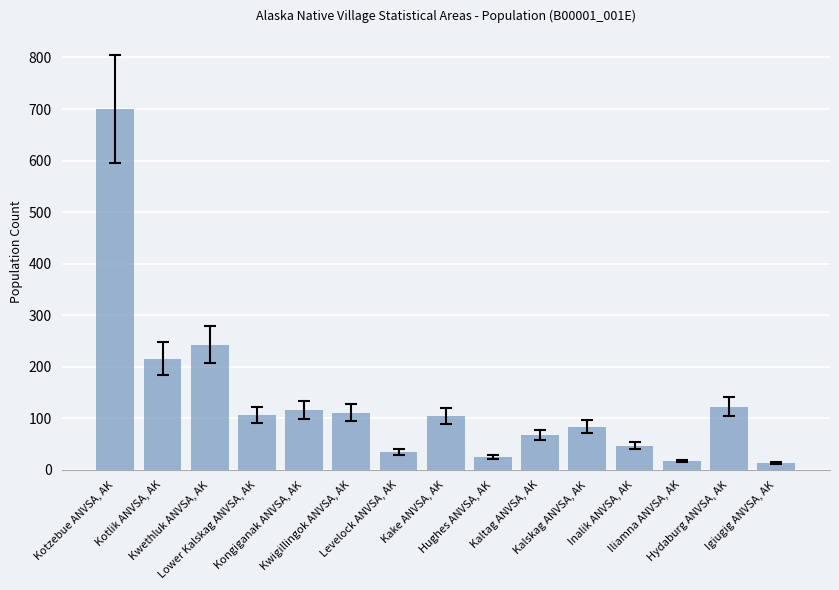

What is the minimum value shown in the chart?

14